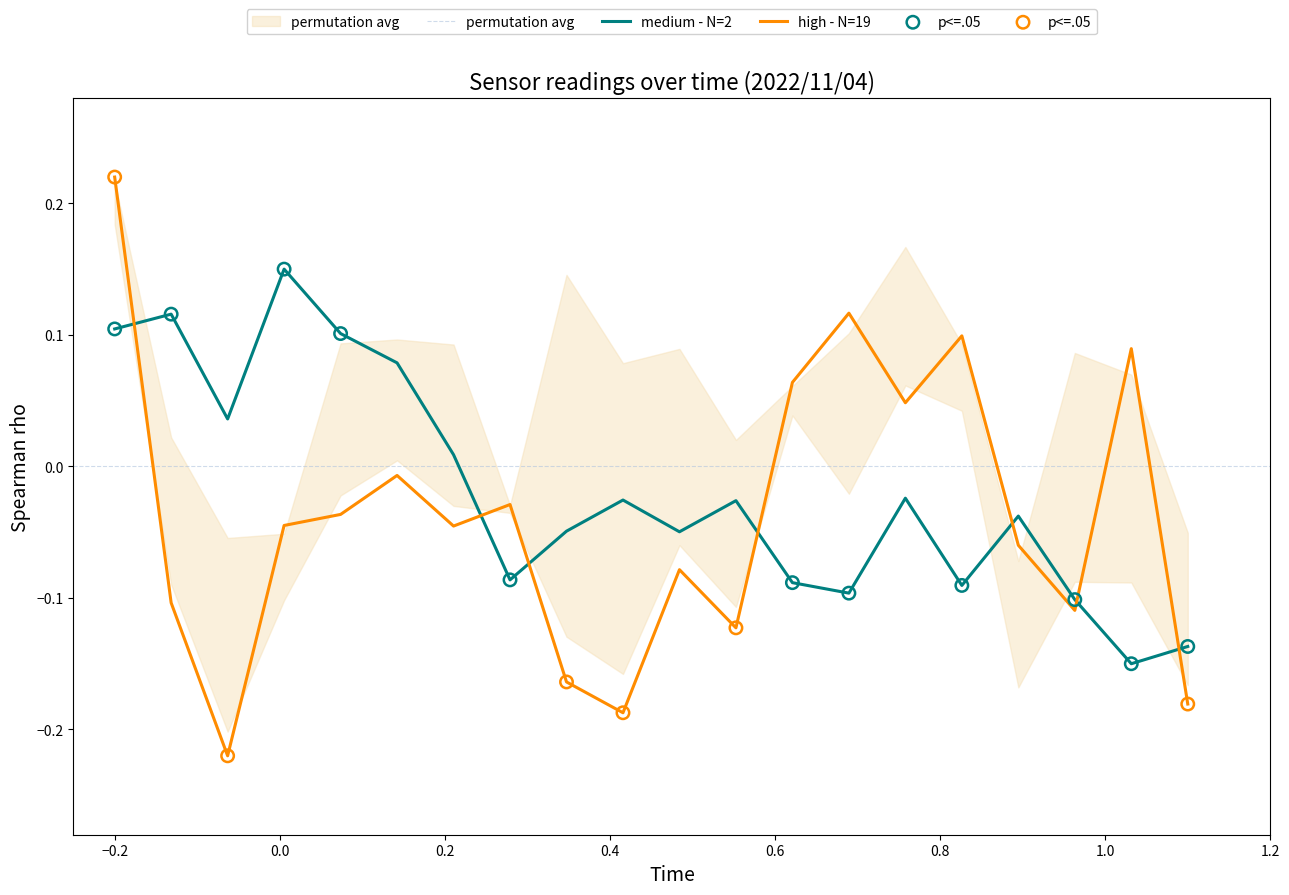

Which series ends up on top after the final intersection of high - N=19 and medium - N=2?

medium - N=2